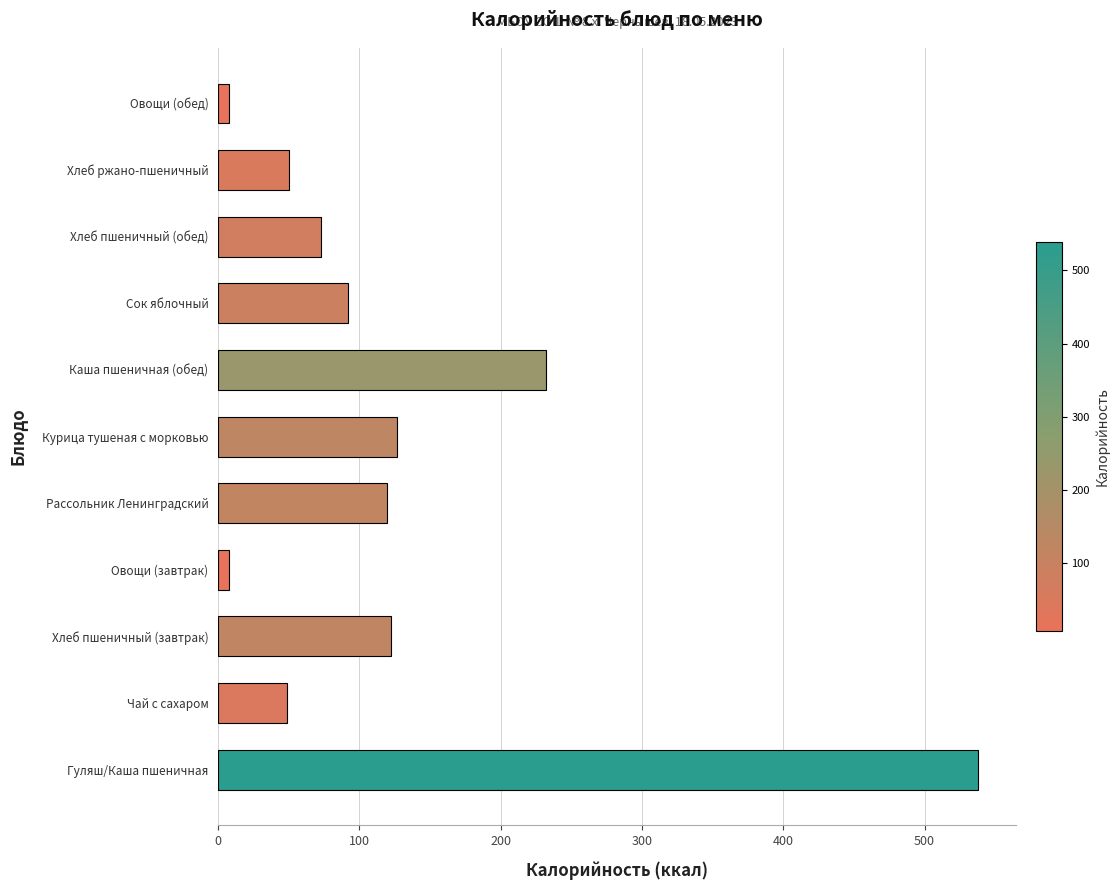

Which label corresponds to the largest value in the chart?

Гуляш/Каша пшеничная